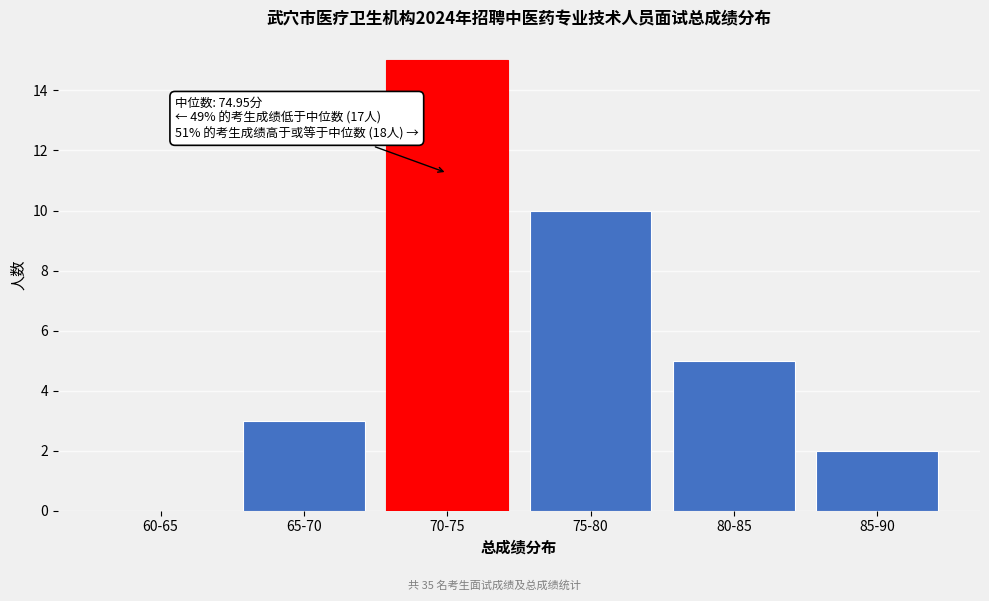

Reading right to left, list all the values displayed in this chart.

85-90=2	80-85=5	75-80=10	70-75=15	65-70=3	60-65=0